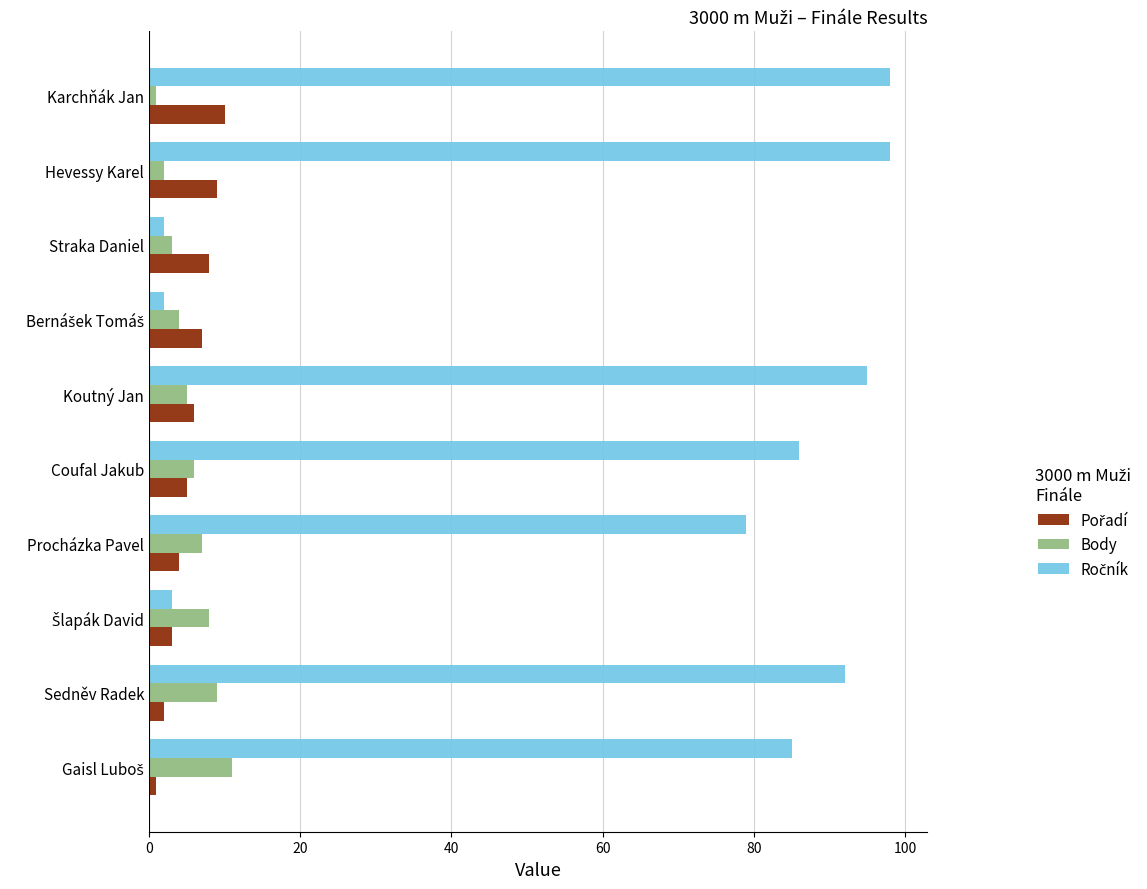

Count the number of categories in the chart.

10